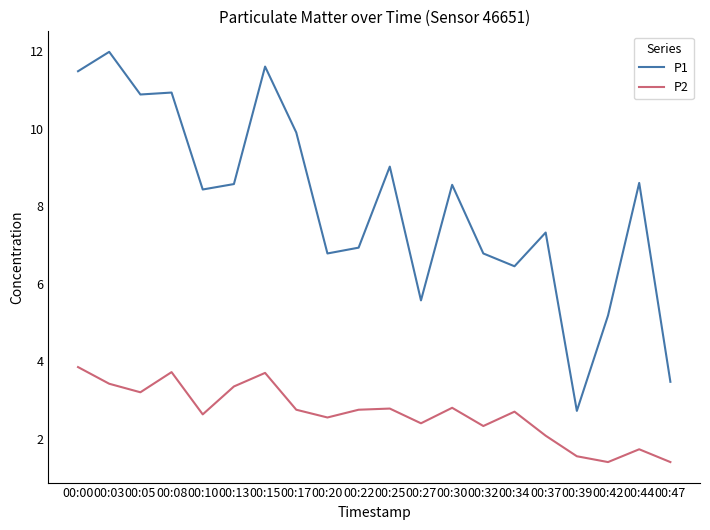

True or false: P2 and P1 cross at least once.

False